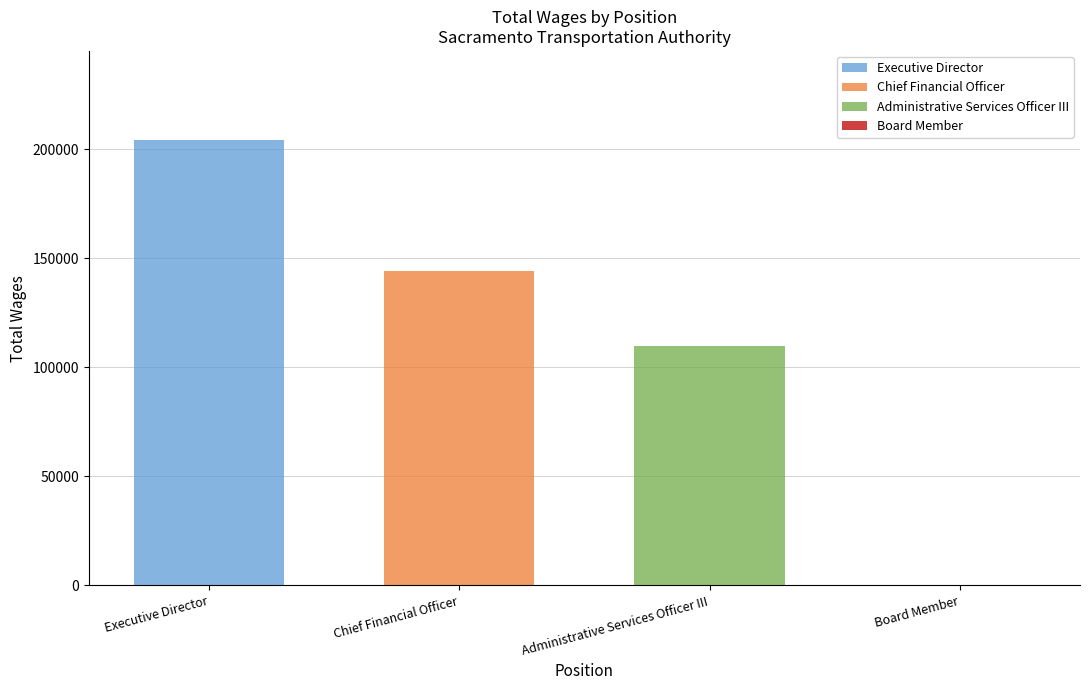

Which series changed the most between Executive Director and Board Member?

Executive Director